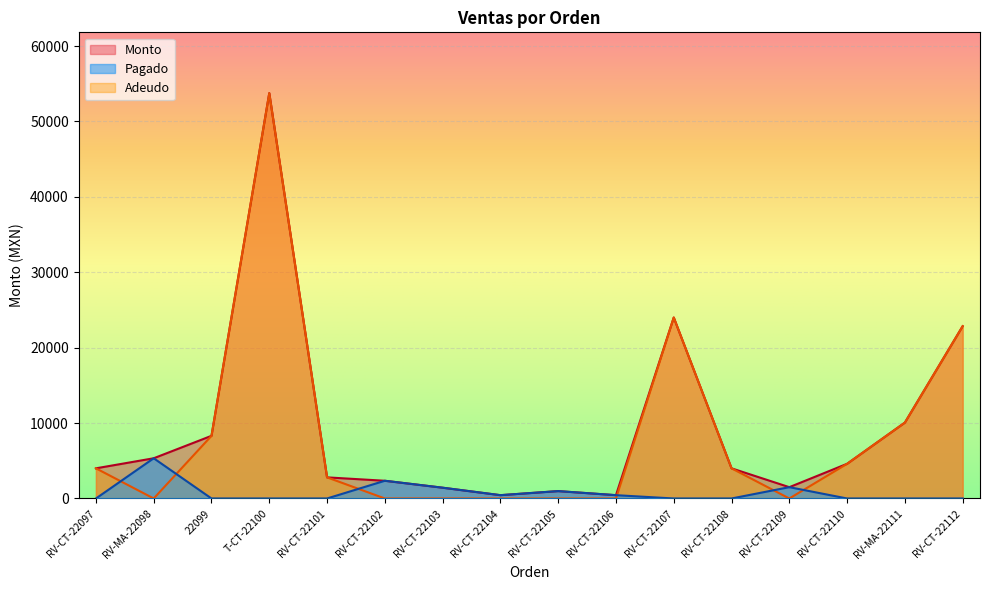

How many series are shown in this chart?

3